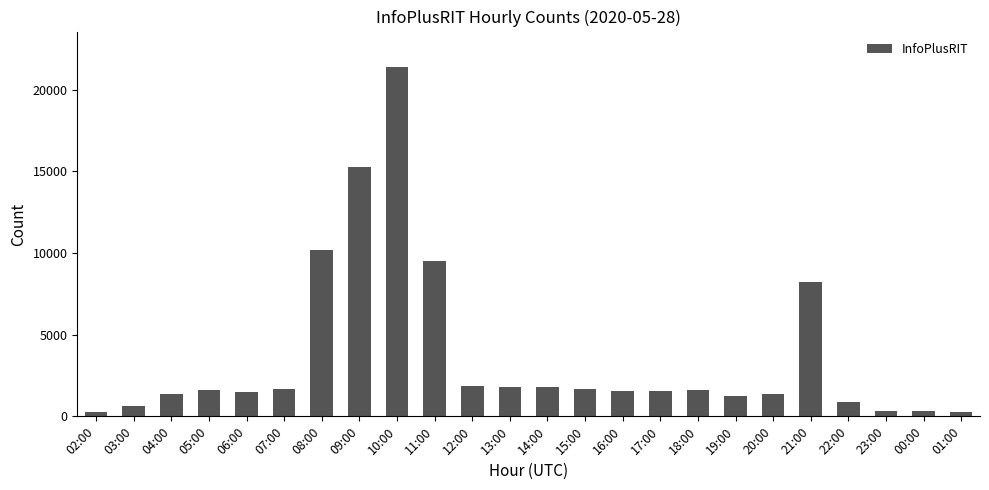

At which category does the chart reach its peak across all series?

10:00